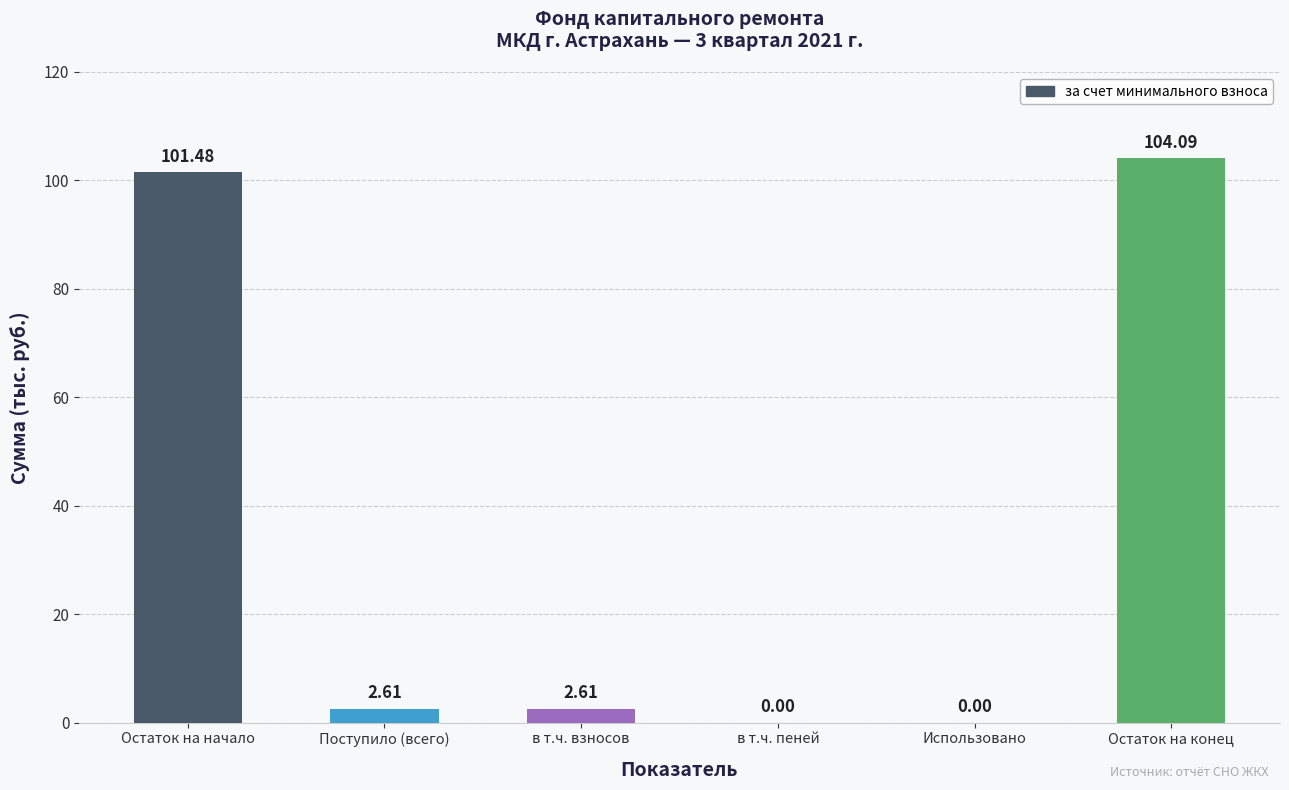

At which label does the data first exceed 2?

Остаток на начало